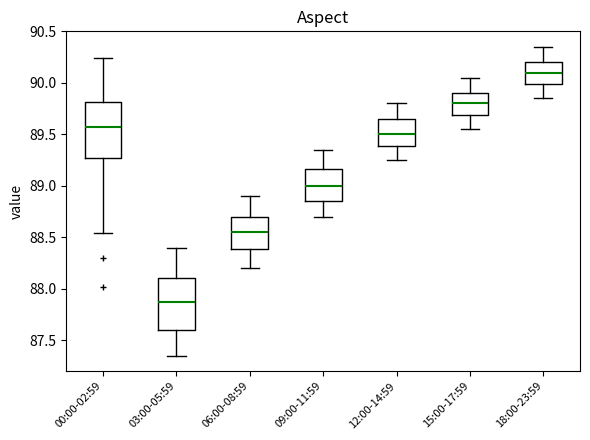

Reading left to right, read every box against the y-axis: the position of its median line, the range the box covers, and the ends of its whiskers. The values are not printed on the chart, so give them approximately, as read against the axis.

00:00-02:59: median 89.55, box 89.25 to 89.80, whiskers 88.55 to 90.25
03:00-05:59: median 87.90, box 87.60 to 88.10, whiskers 87.35 to 88.40
06:00-08:59: median 88.55, box 88.40 to 88.70, whiskers 88.20 to 88.90
09:00-11:59: median 89.00, box 88.85 to 89.15, whiskers 88.70 to 89.35
12:00-14:59: median 89.50, box 89.40 to 89.65, whiskers 89.25 to 89.80
15:00-17:59: median 89.80, box 89.70 to 89.90, whiskers 89.55 to 90.05
18:00-23:59: median 90.10, box 90.00 to 90.20, whiskers 89.85 to 90.35